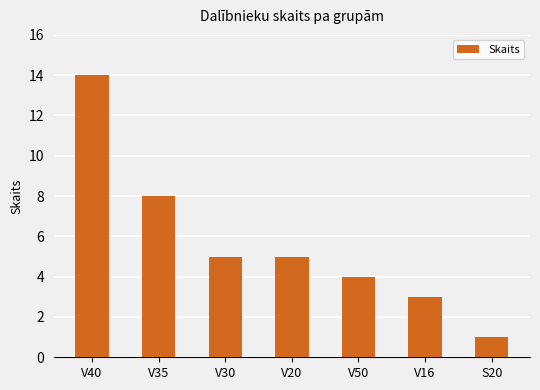

Where is the data nearest to the value 7?

V35